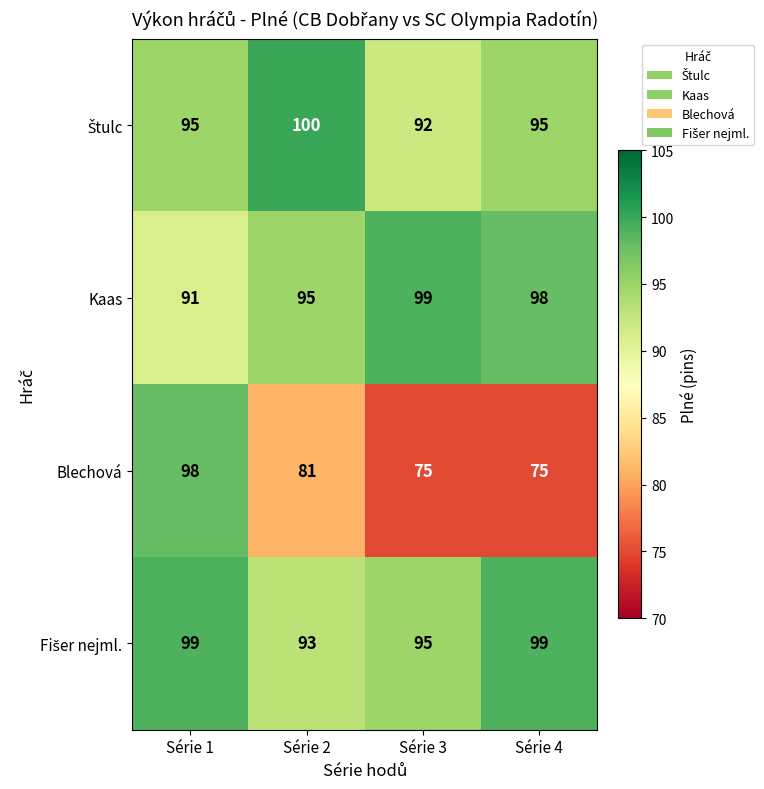

What is the difference between the highest and lowest values at Série 2?

19